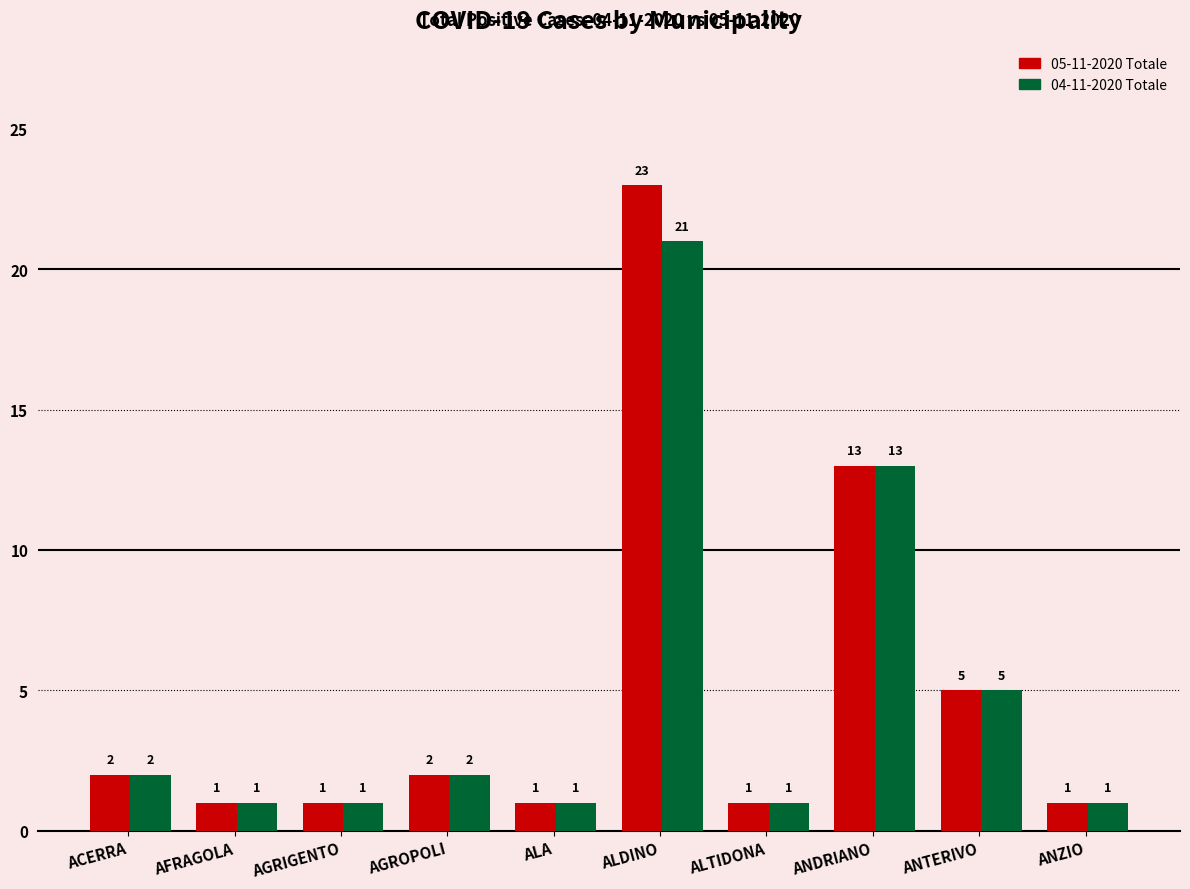

Rank the series by their maximum value, from highest to lowest.

05-11-2020 Totale, 04-11-2020 Totale